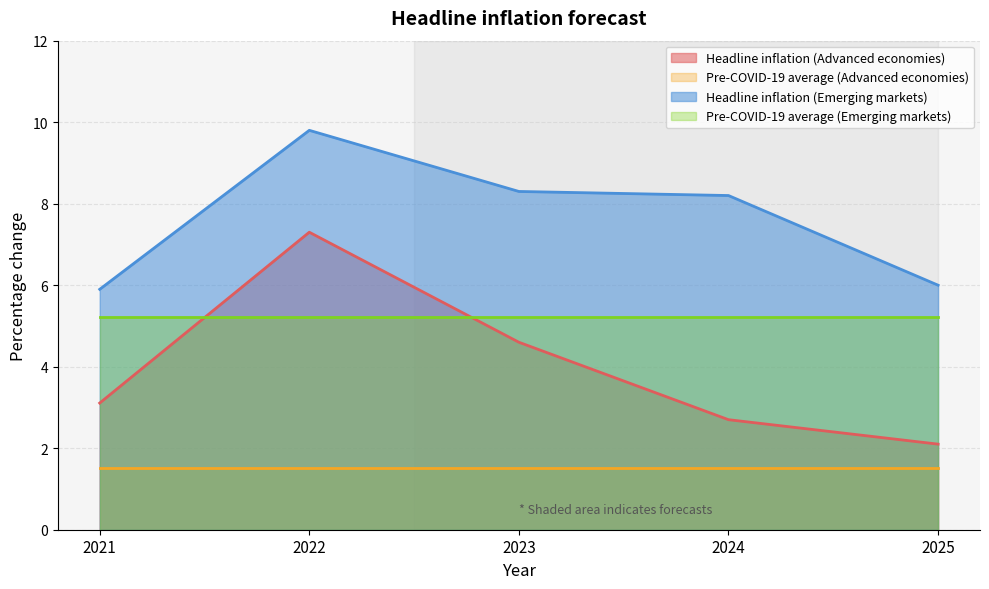

True or false: Headline inflation (Advanced economies) has a value of 1.4 at 2025.

False